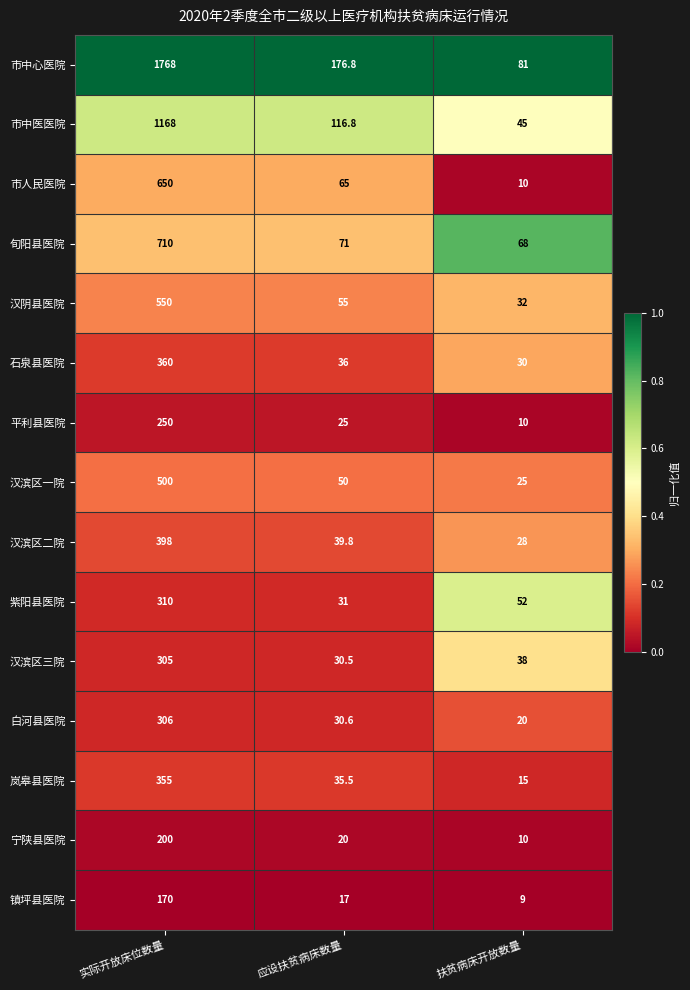

What is the maximum value for 汉滨区二院?

398.0